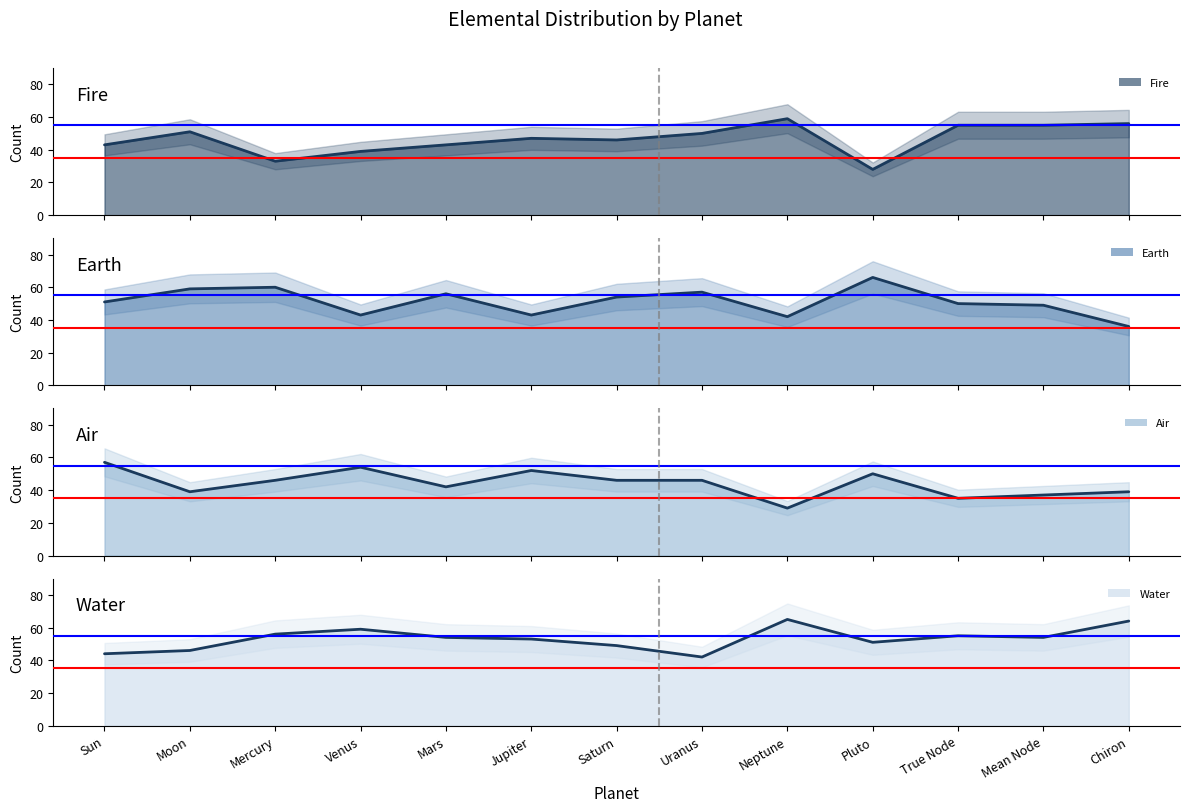

What is the total value across all series at Neptune?

195